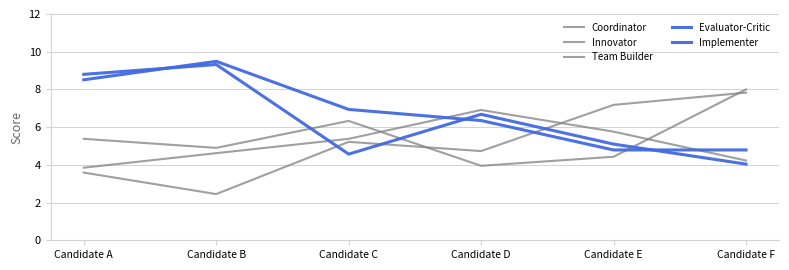

Reading left to right, transcribe all the data shown in this chart.

Coordinator: 5.4	4.9	6.3	4.0	4.4	8.0
Innovator: 3.6	2.5	5.2	4.7	7.2	7.8
Team Builder: 3.9	4.6	5.4	6.9	5.8	4.2
Evaluator-Critic: 8.8	9.3	4.6	6.7	5.1	4.0
Implementer: 8.5	9.5	6.9	6.3	4.8	4.8